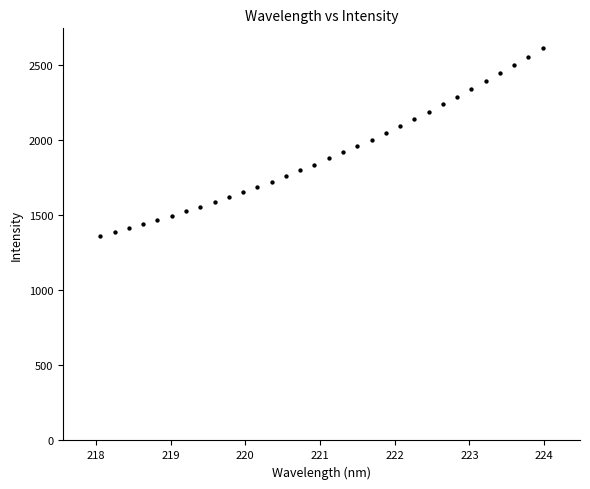

What is the range of Y values (max minus min)?

1248.8